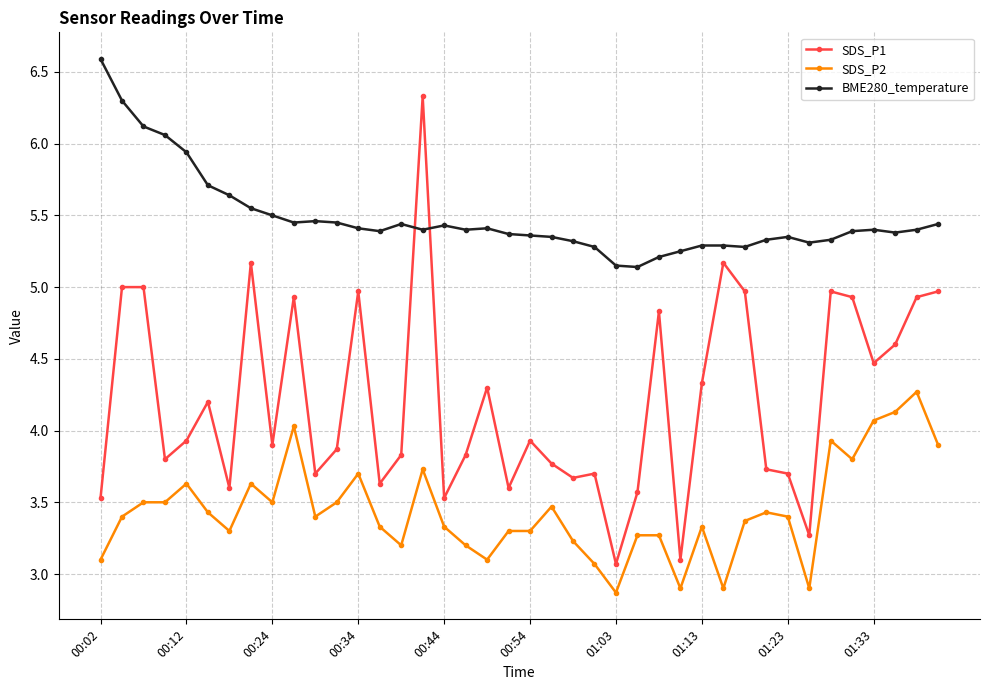

Which series has the widest spread of values?

SDS_P1